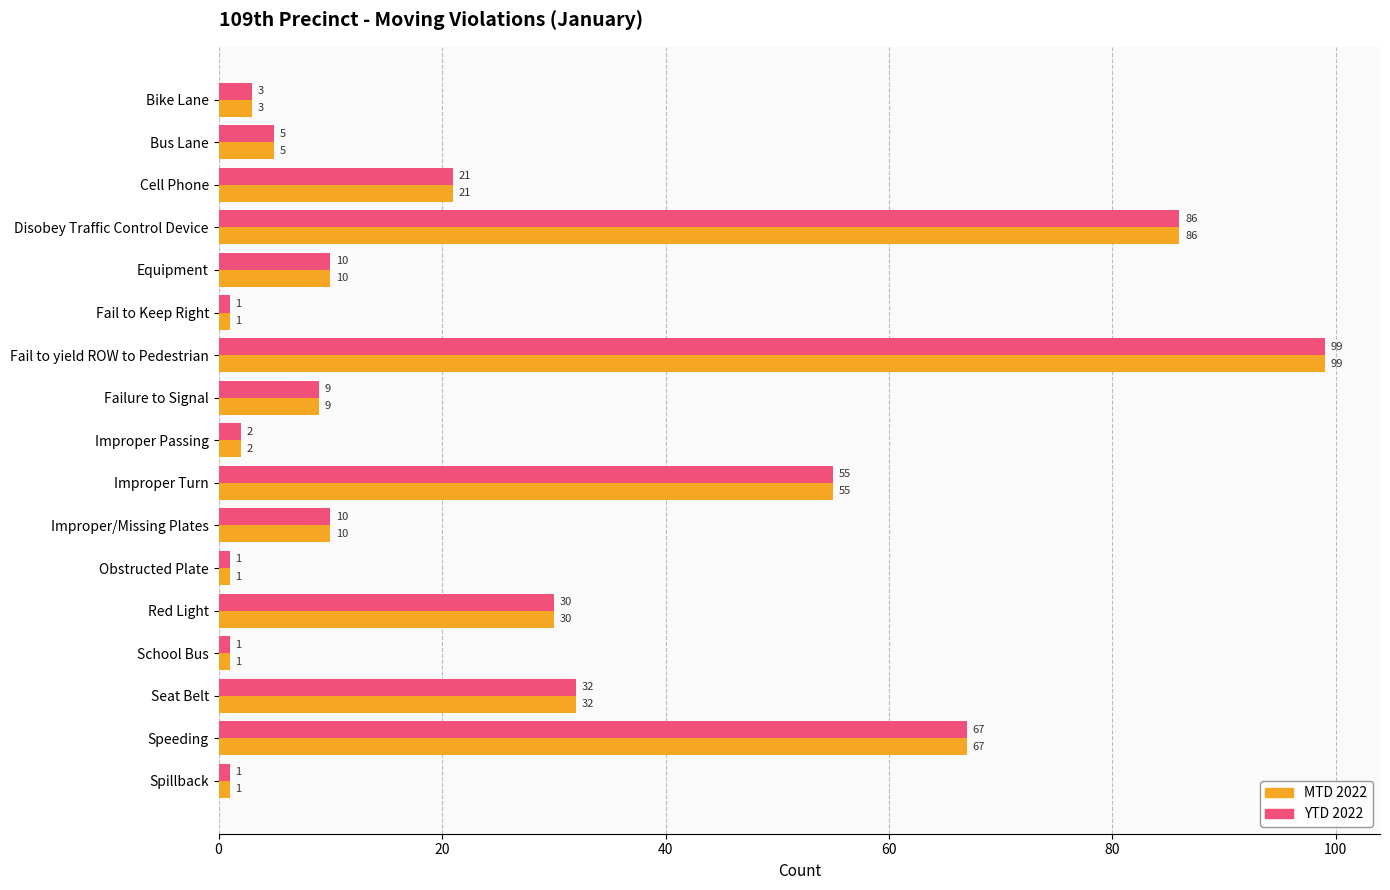

True or false: YTD 2022 has a value of 5 at Bus Lane.

True